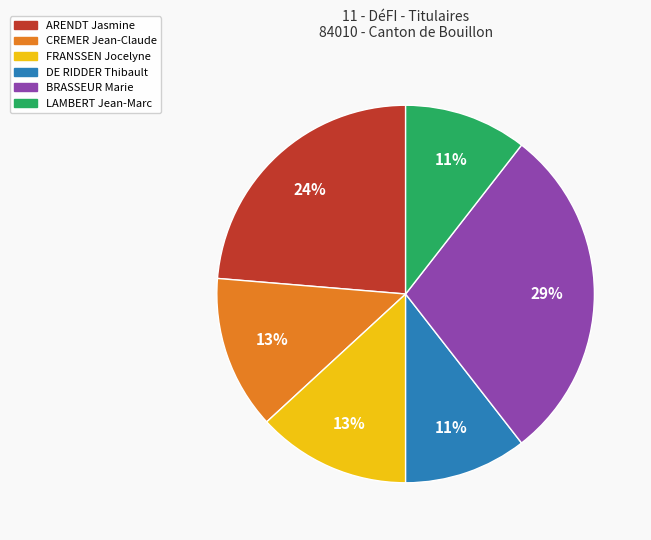

What is the largest slice in the pie chart?

BRASSEUR Marie